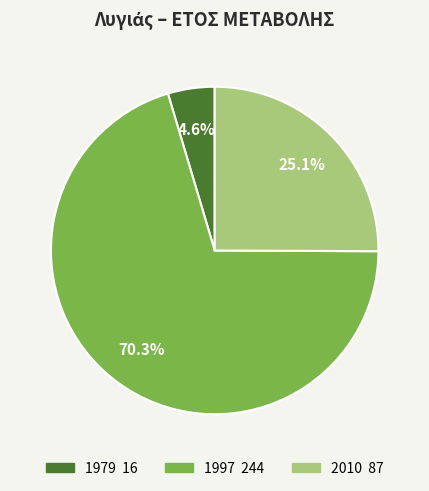

To the nearest percent, what percentage of the pie is 1997?

70%